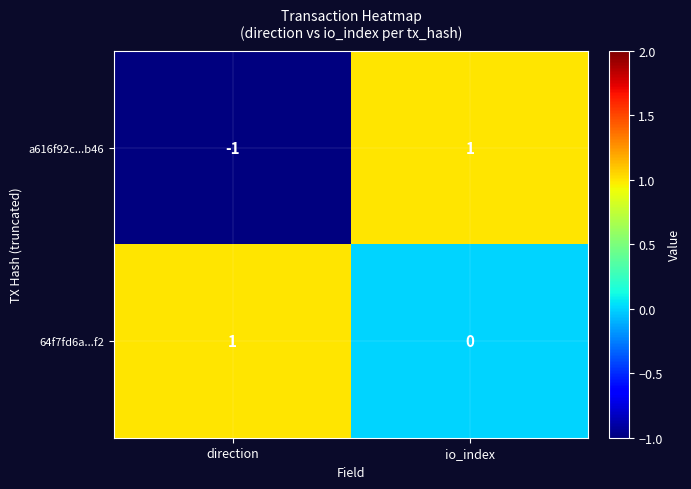

At direction, list the series in order from largest to smallest.

64f7fd6a...f2, a616f92c...b46